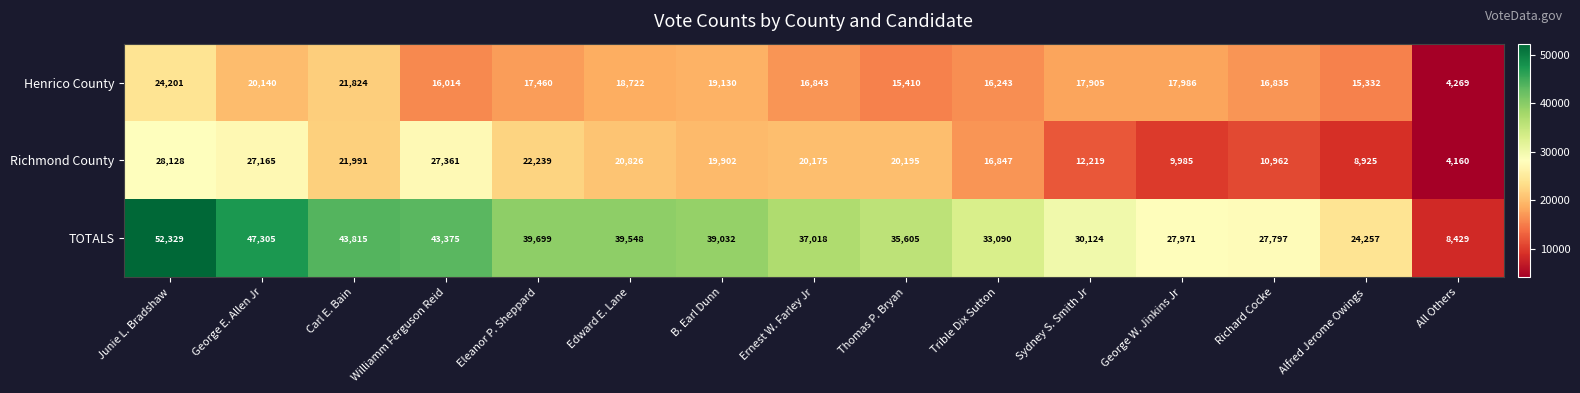

The Richmond County series shows 19393 at Richard Cocke. True or false?

False